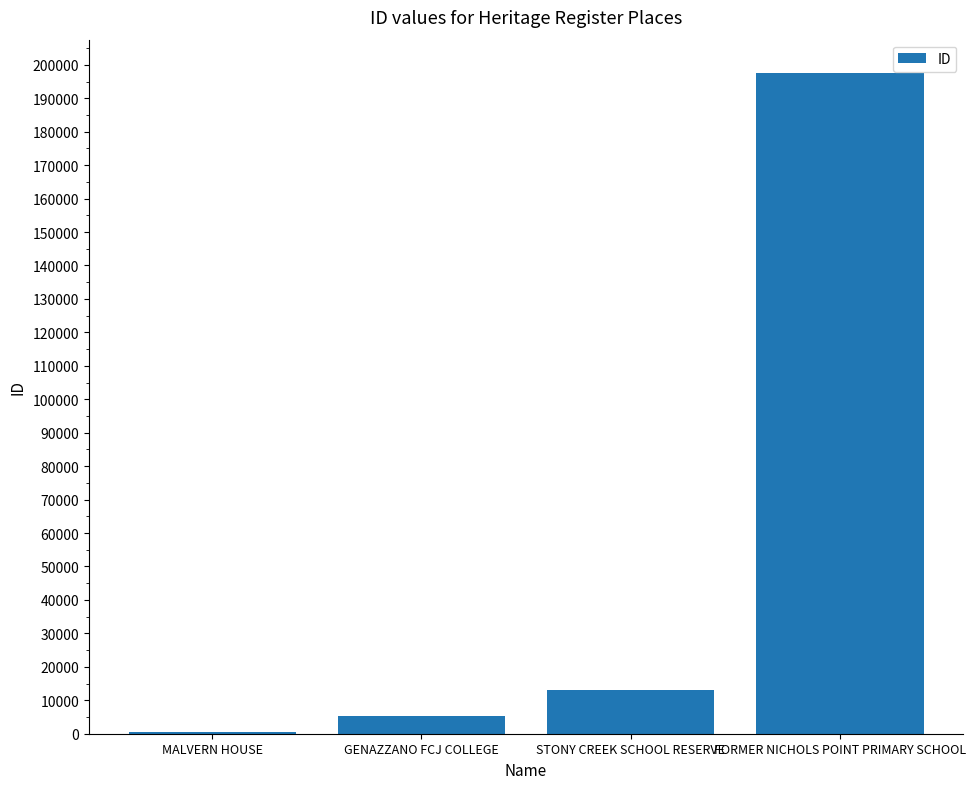

Is it true that the value at GENAZZANO FCJ COLLEGE is 5415?

True